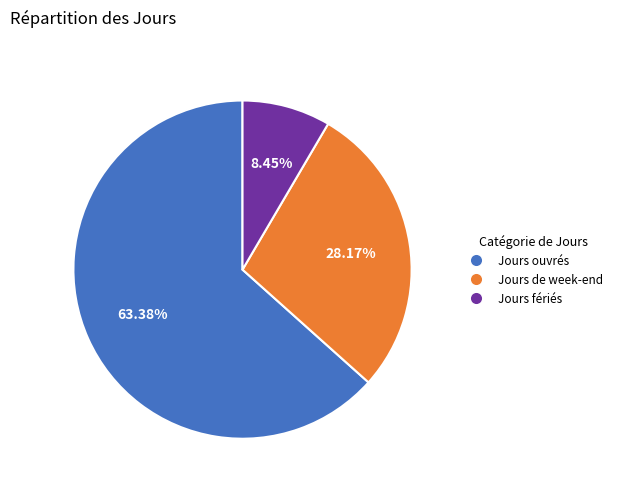

To the nearest percent, what percentage of the pie is Jours de week-end?

28%